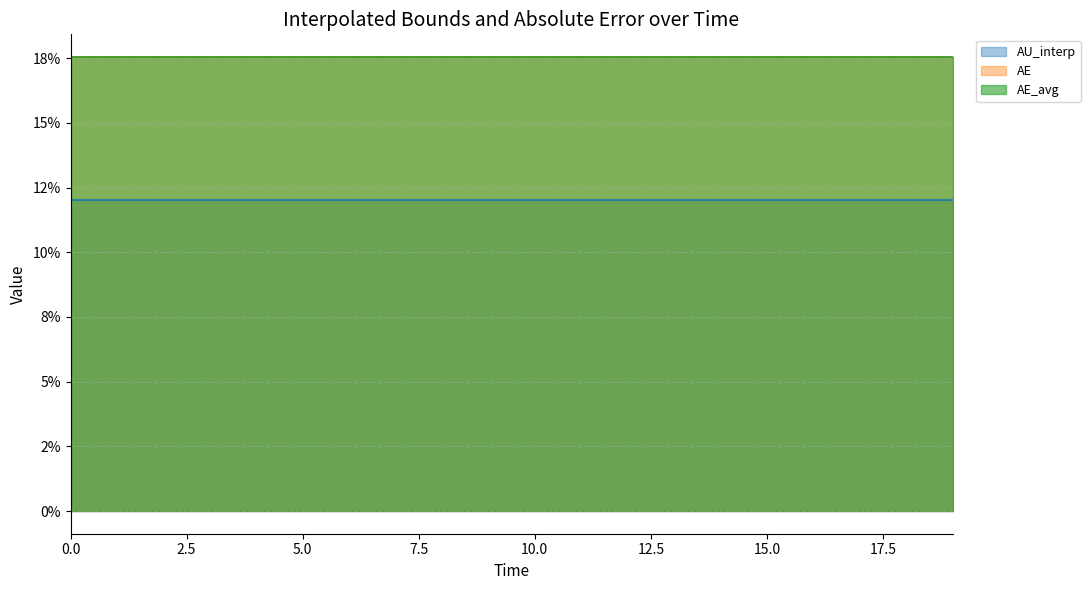

Which has a higher value, 18.0 or 12.0?

18.0